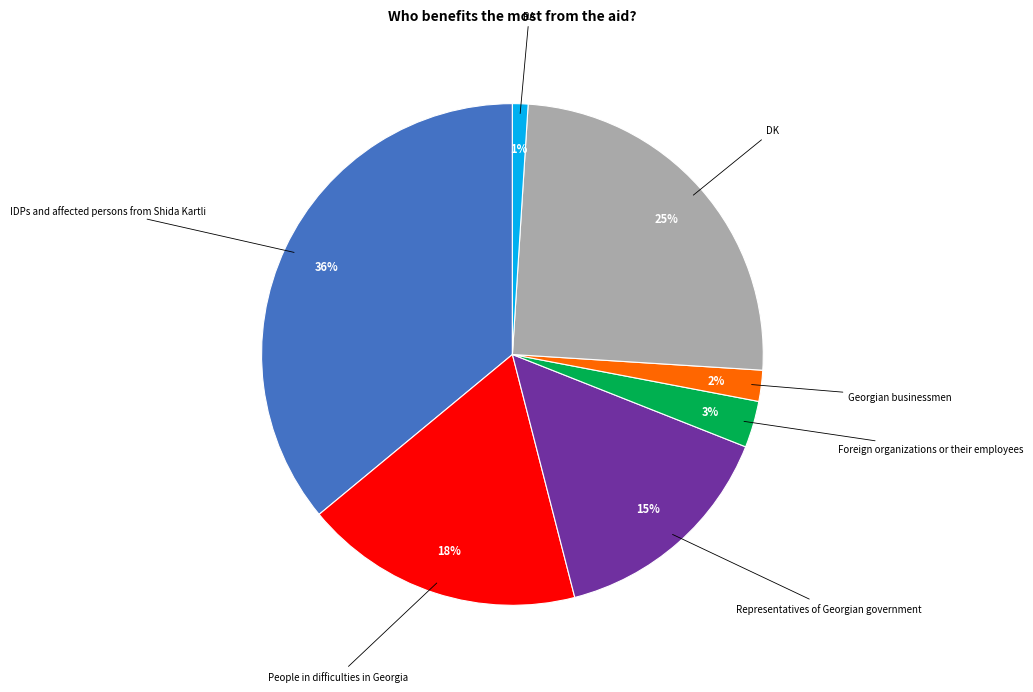

Is there any slice that represents more than half of the pie?

No